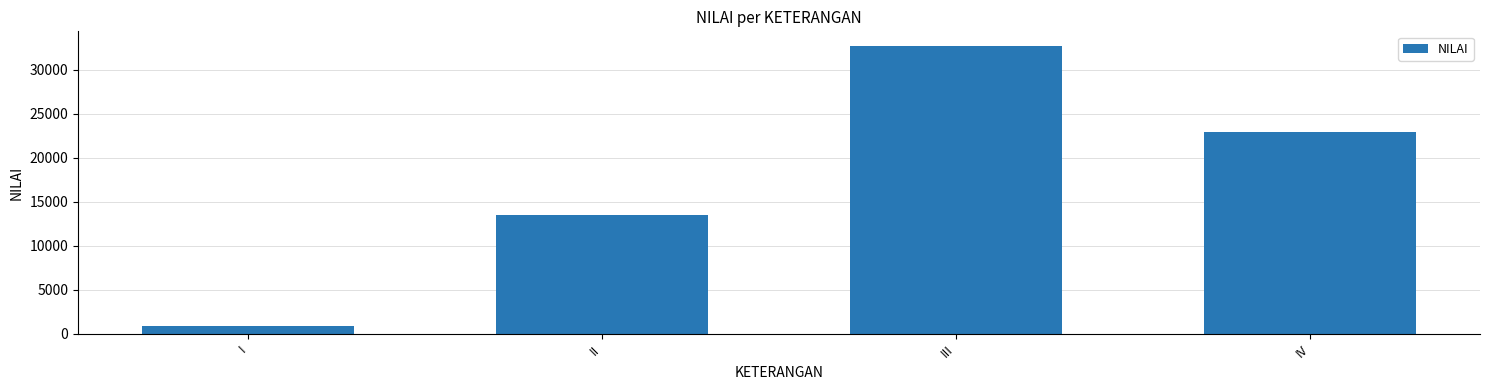

Where does the data first go above 22885?

III